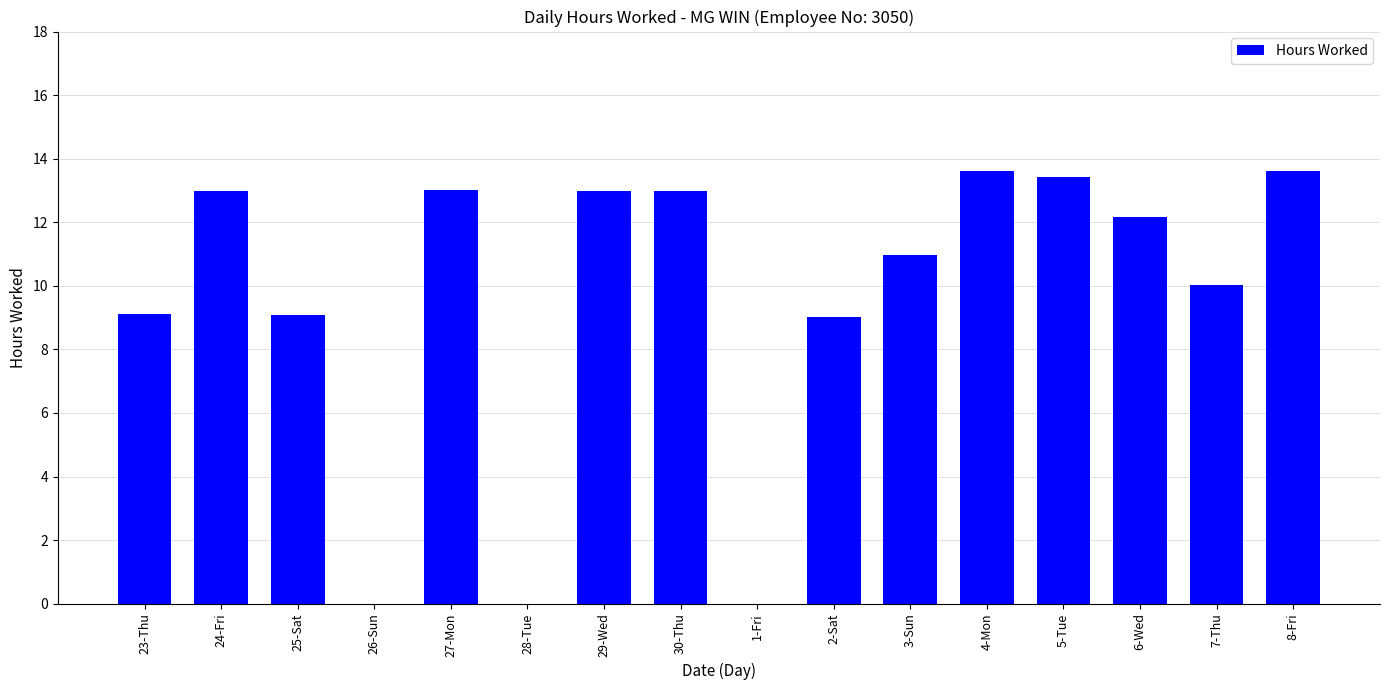

Count the number of values greater than 12.

8